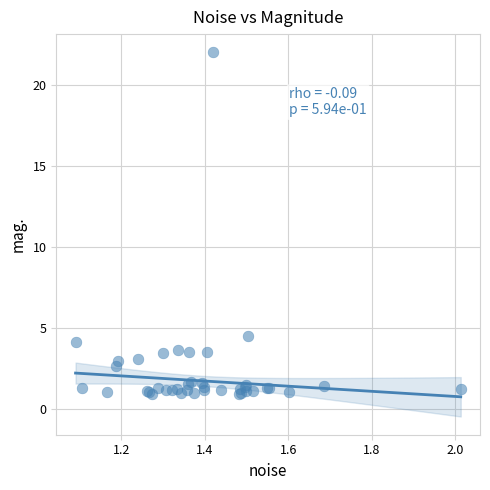

What Y value in the scatter plot is closest to 11?

4.5